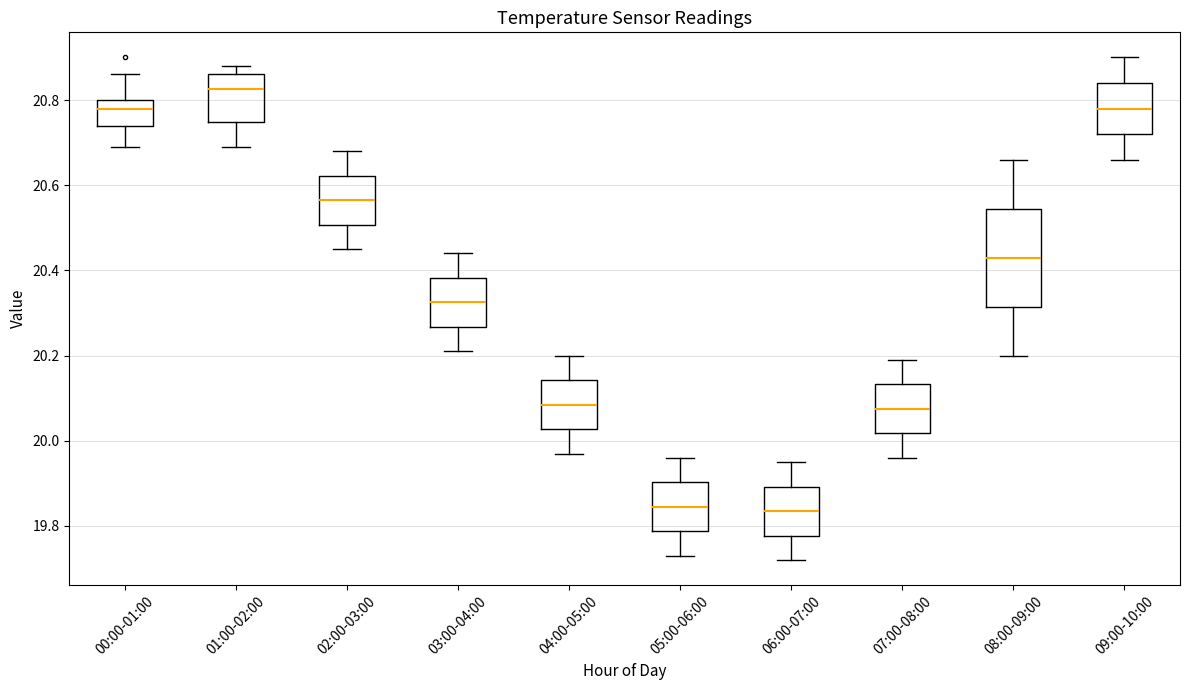

Comparing the boxes themselves (not the whiskers), which one is the tallest?

08:00-09:00